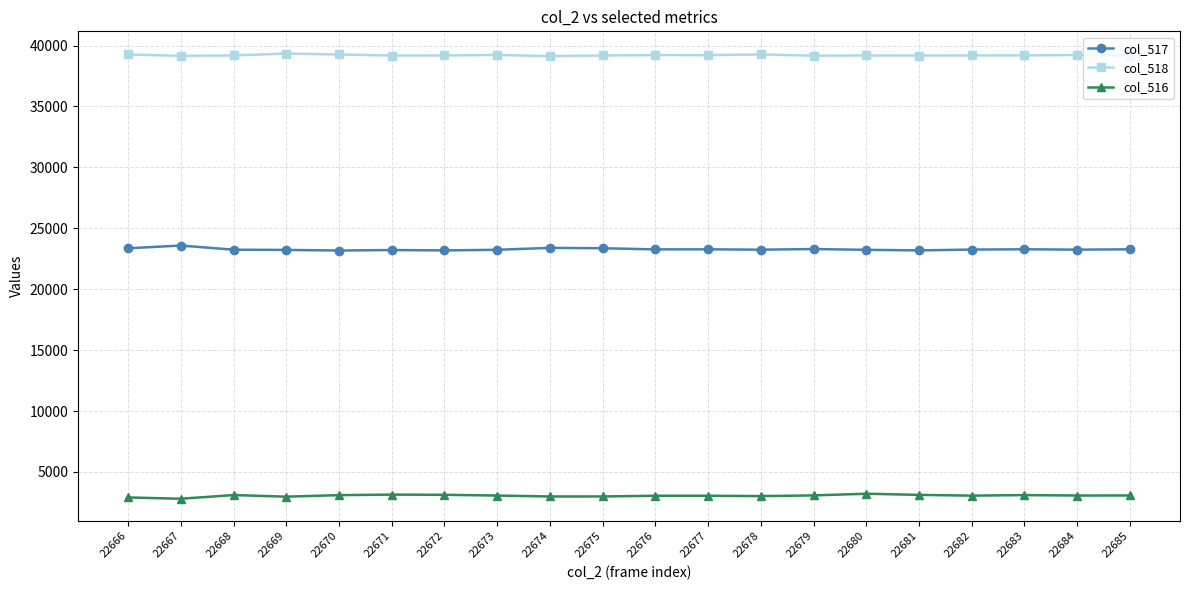

True or false: col_516 has a value of 3124 at 22672.

True